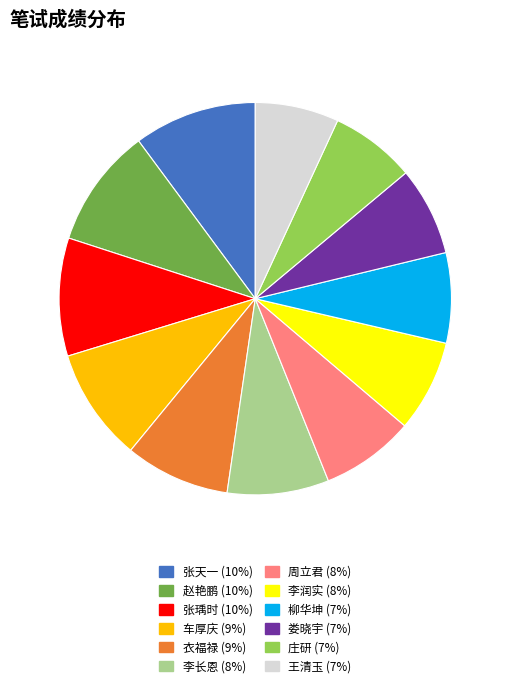

Count the number of slices in the pie.

12